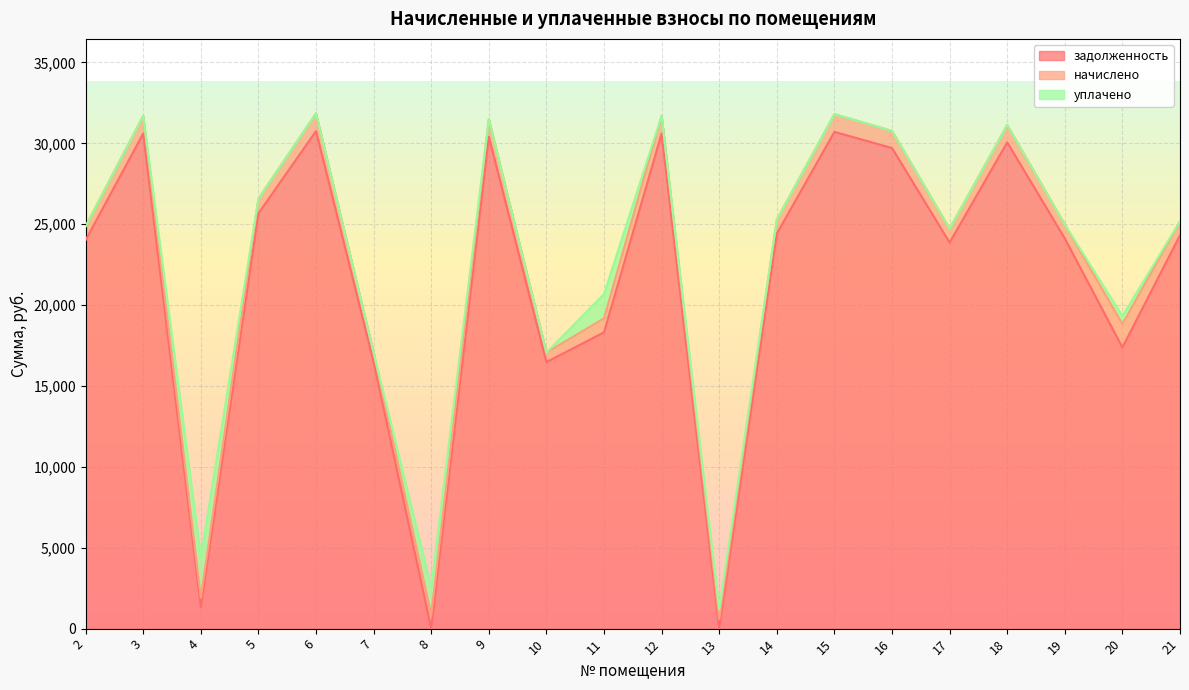

How many distinct data groups are displayed?

3